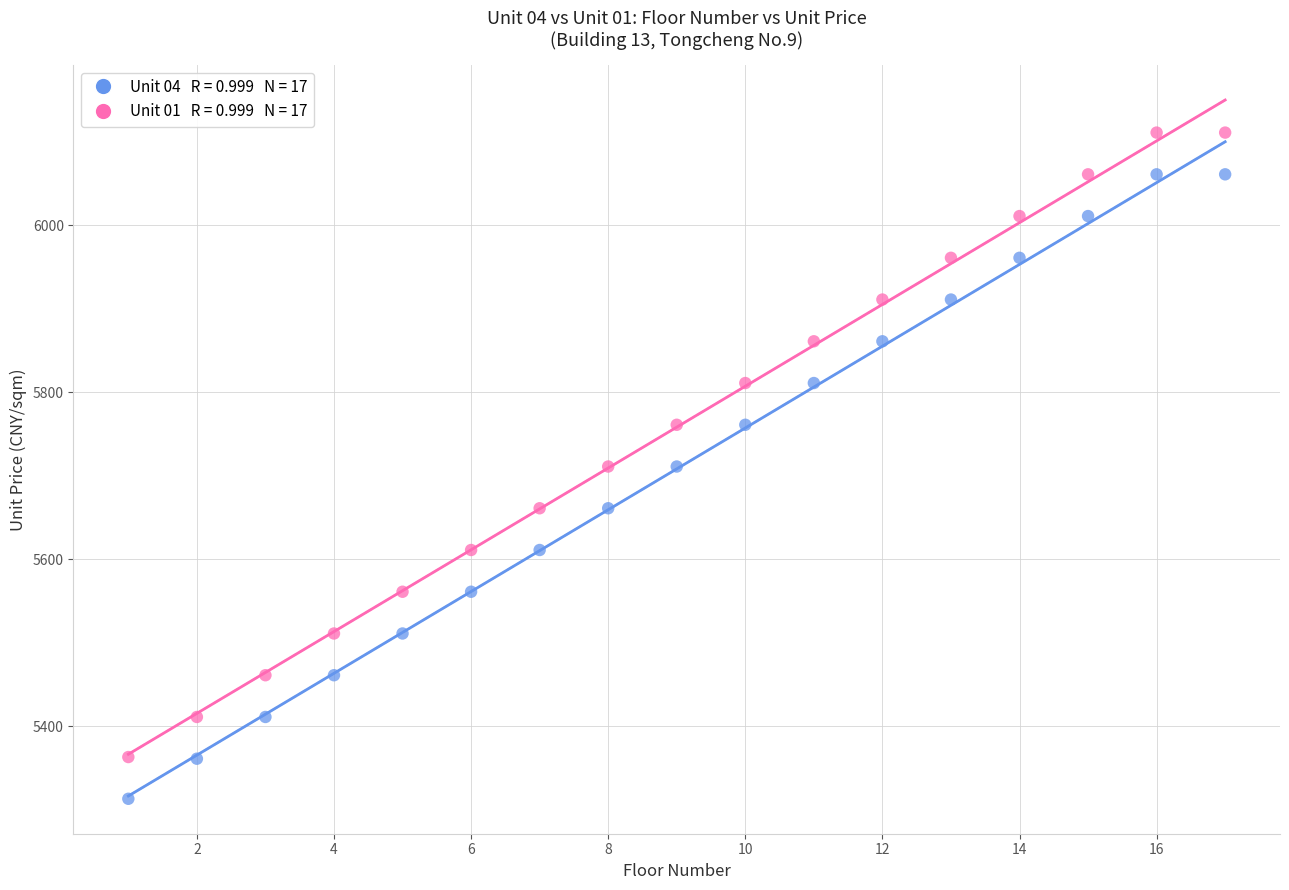

Across all data points, what is the range of X values (max minus min)?

16